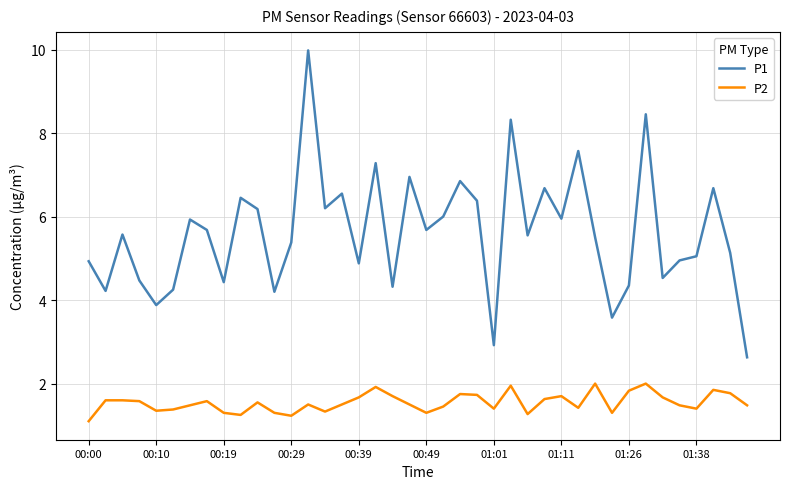

How many lines are shown in the chart?

2